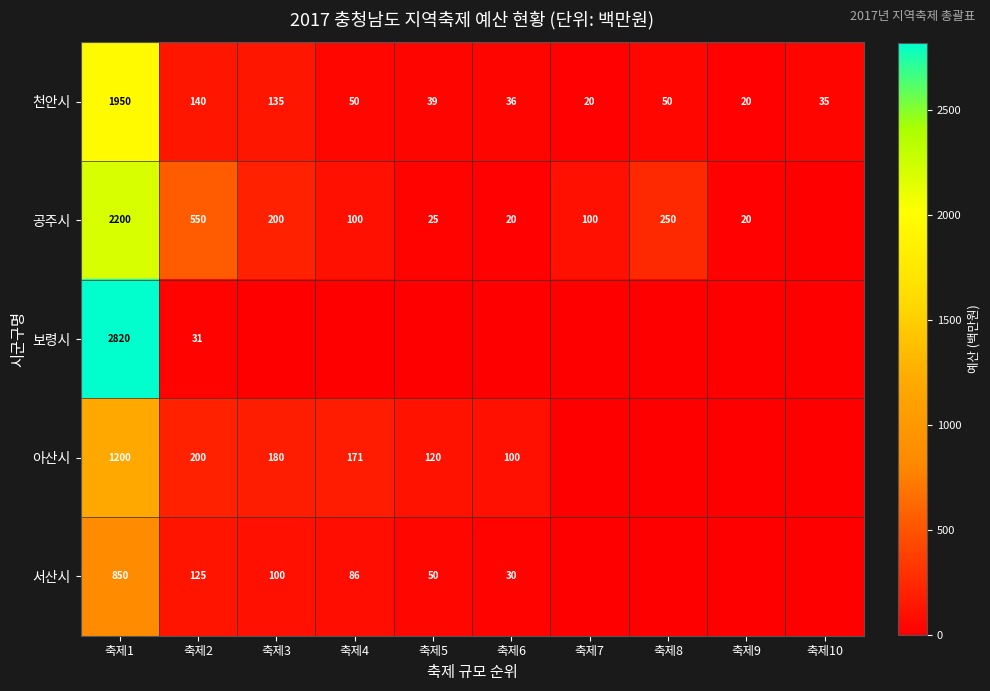

What is the difference between the highest and lowest values at 축제1?

1970